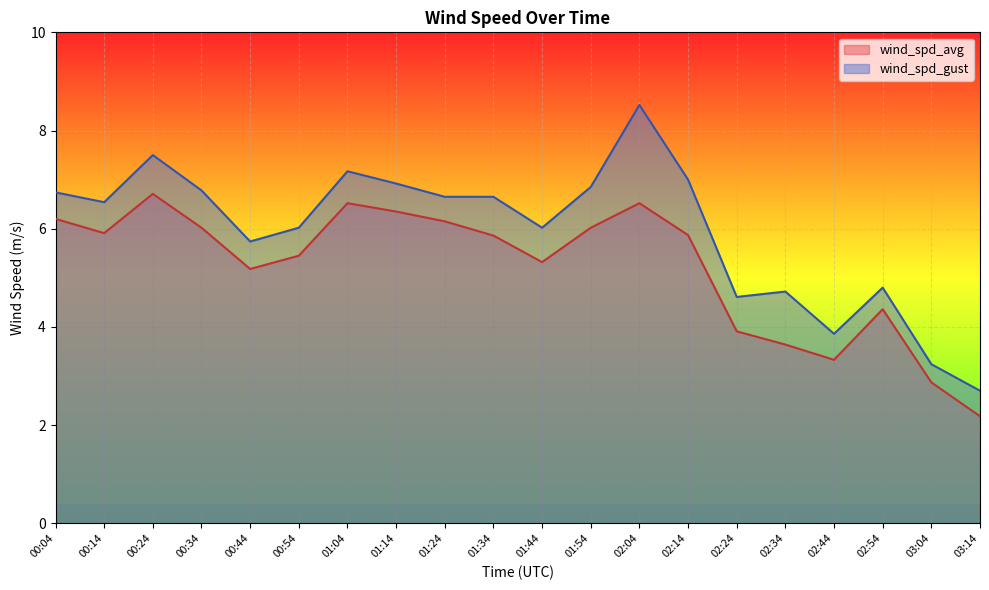

How many data points in wind_spd_avg are above 5?

14